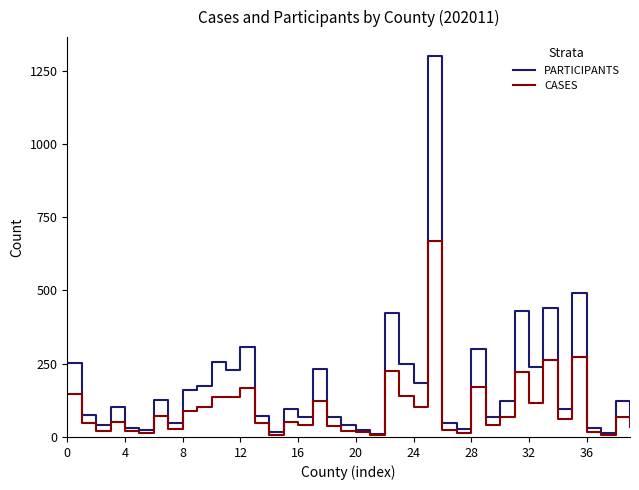

Which series has the widest spread of values?

PARTICIPANTS